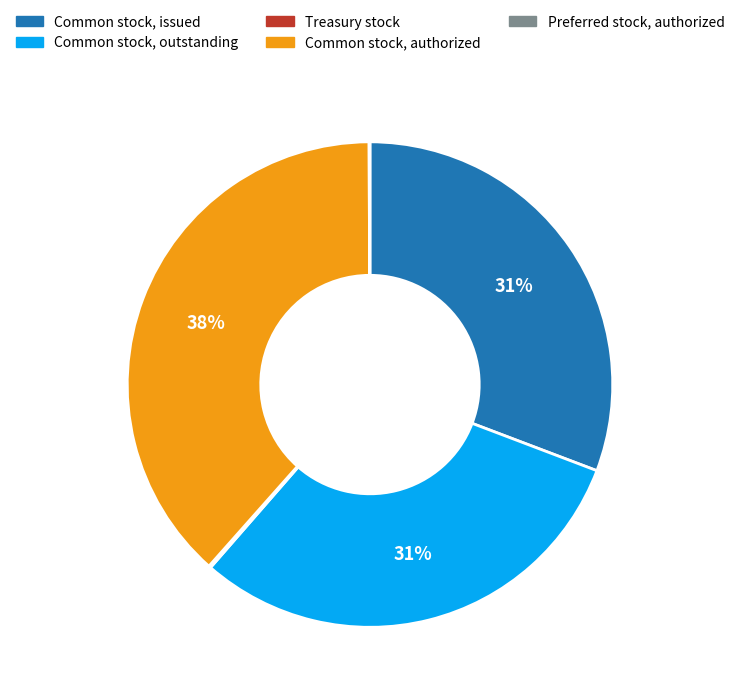

Does any single category account for the majority?

No